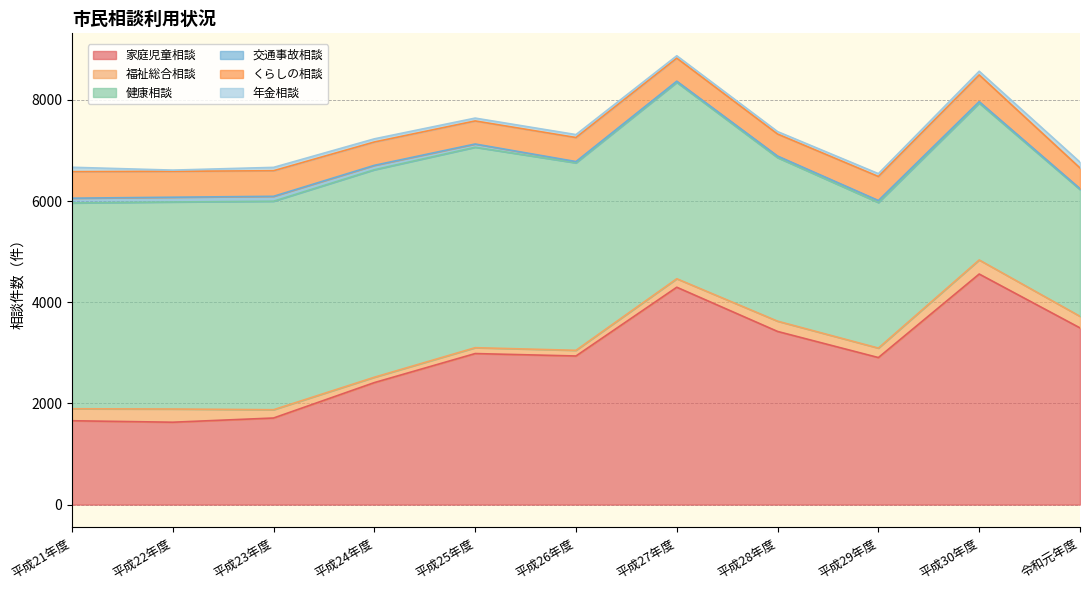

Which has a higher value, 平成28年度 or 平成26年度?

平成28年度